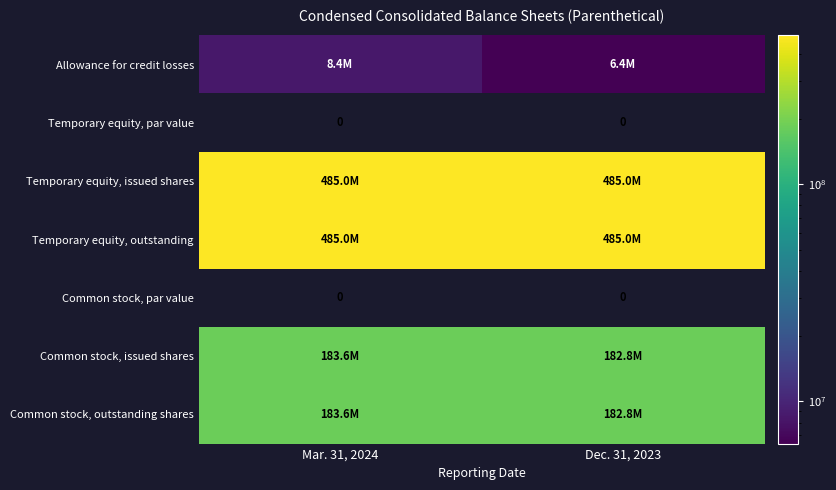

What is the difference between the row_0 values at Mar. 31, 2024 and Dec. 31, 2023?

2000000.0